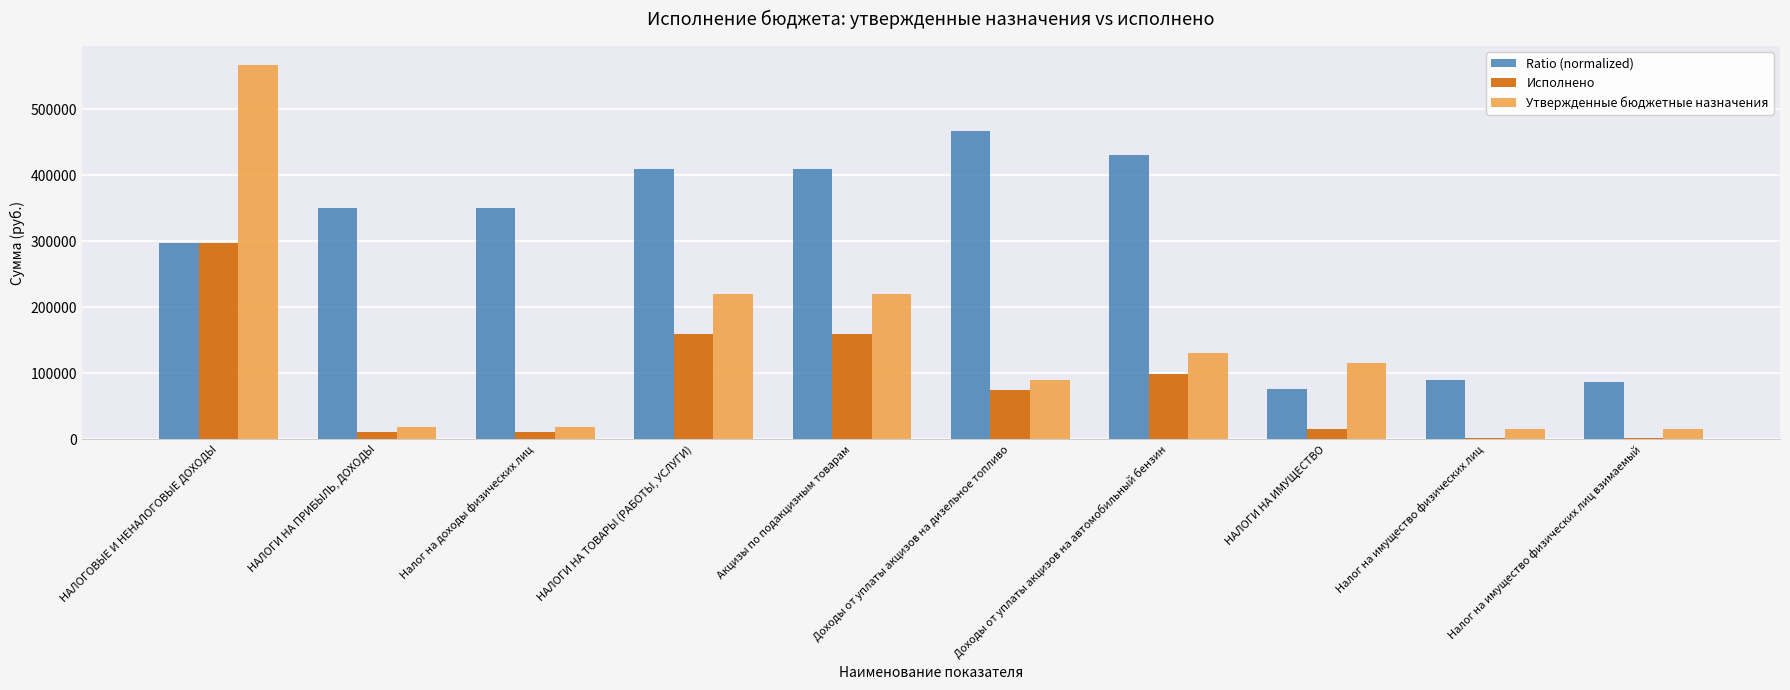

What position from the right is Налог на имущество физических лиц?

2